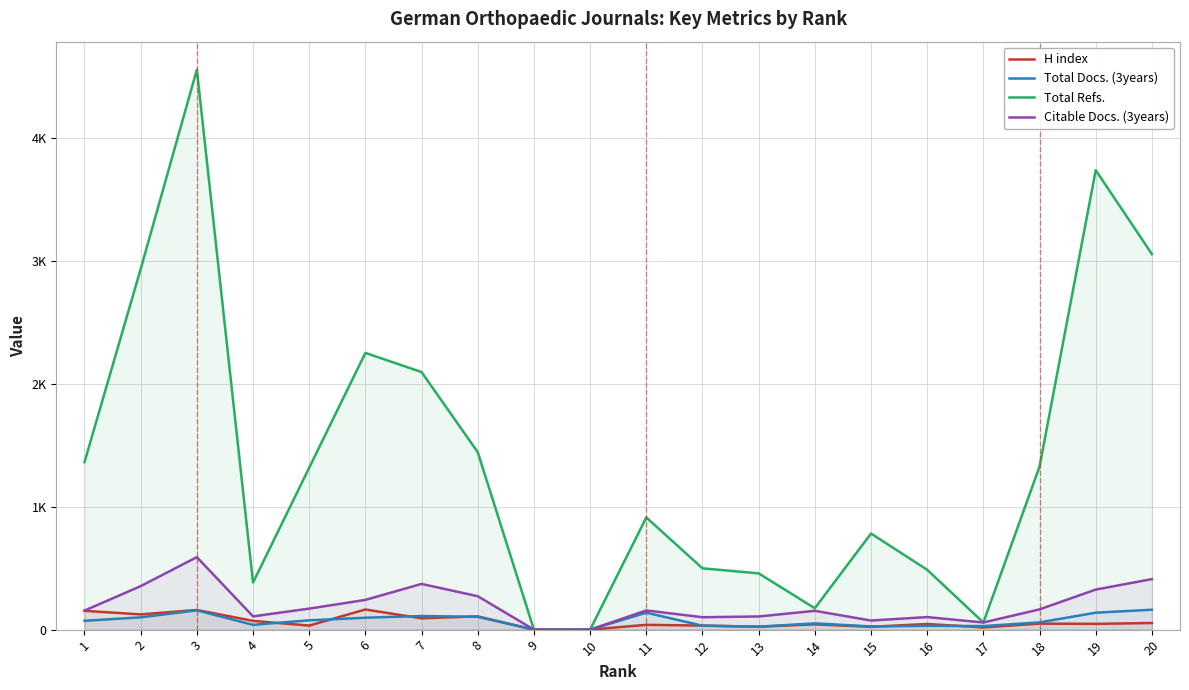

At 17, list the series in order from largest to smallest.

Total Refs., Citable Docs. (3years), Total Docs. (3years), H index